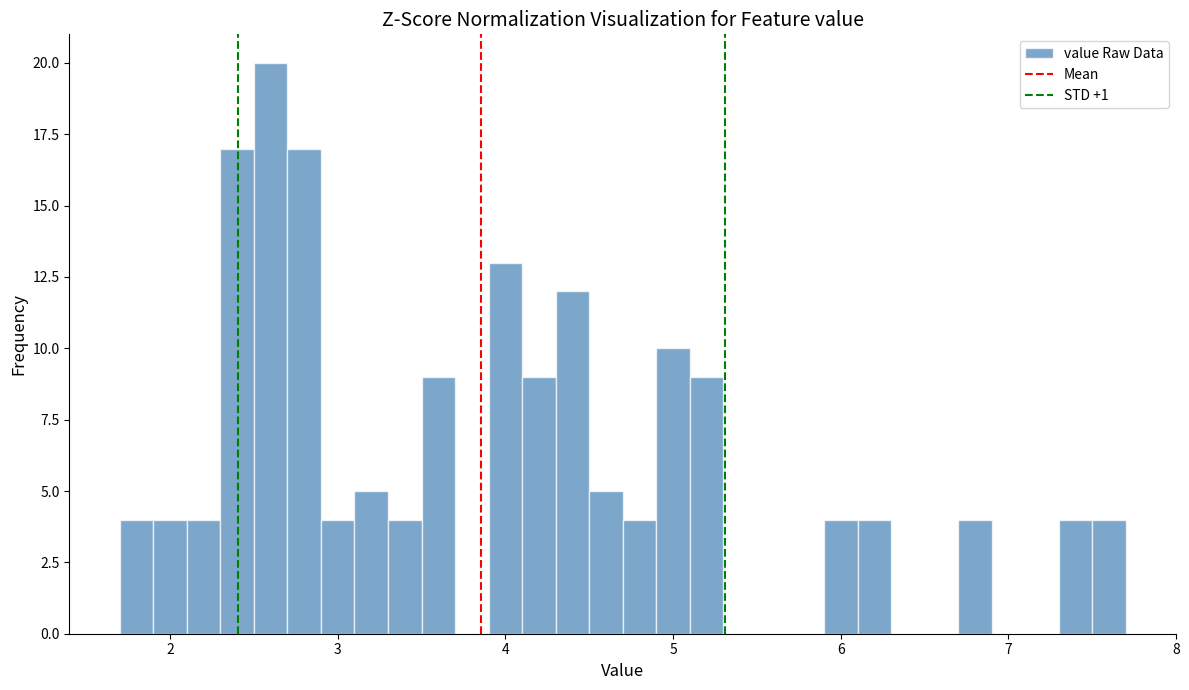

Around what value on the x-axis is the tallest bar? Give the approximate position of its centre, as read against the axis.

2.6